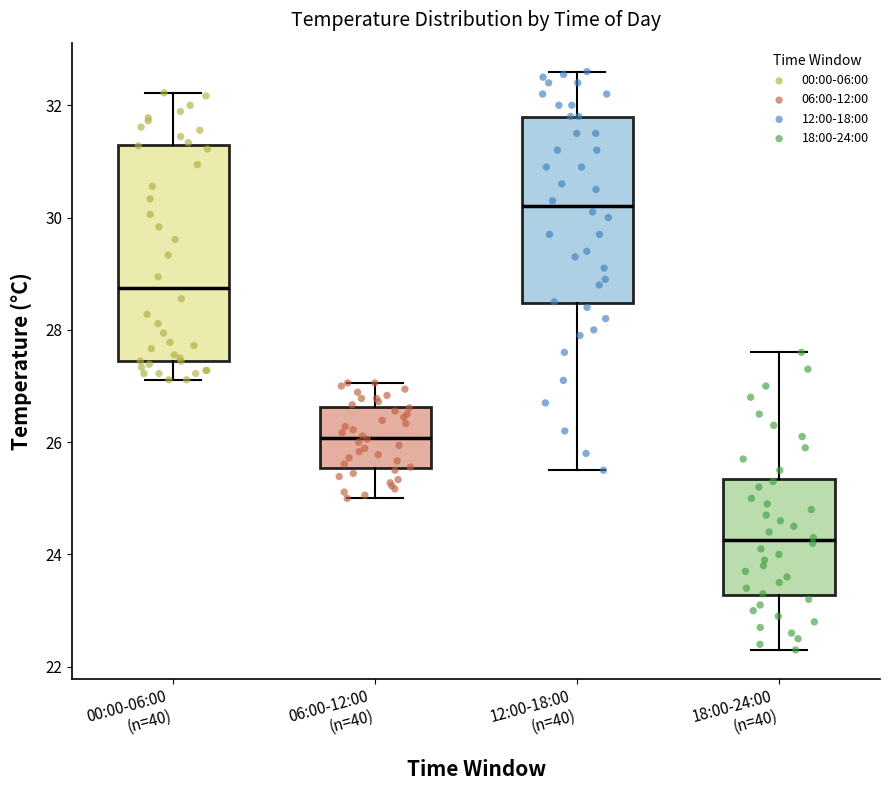

Which box's median line is the lowest?

18:00-24:00 (n=40)